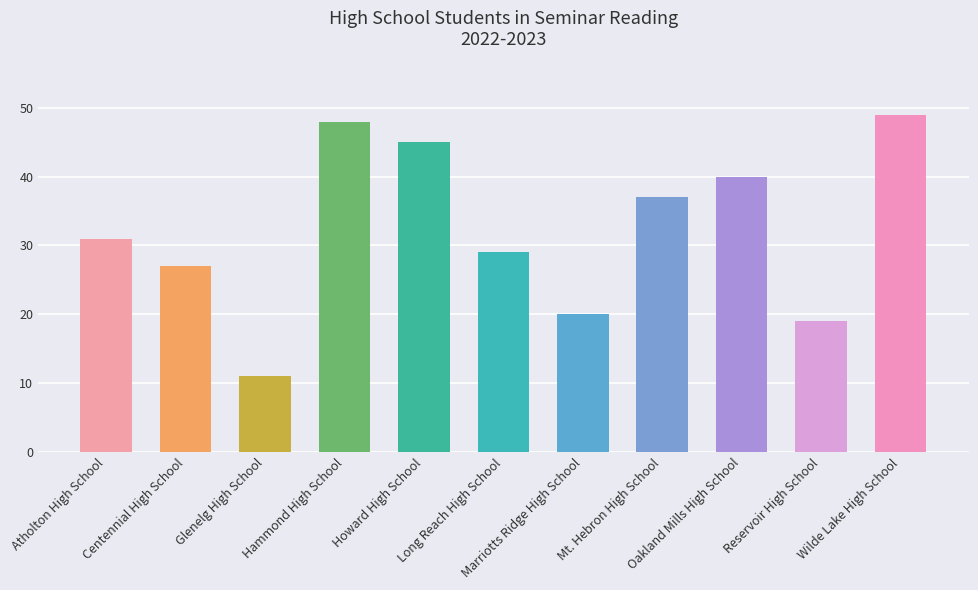

Does the chart contain stacked bars?

No